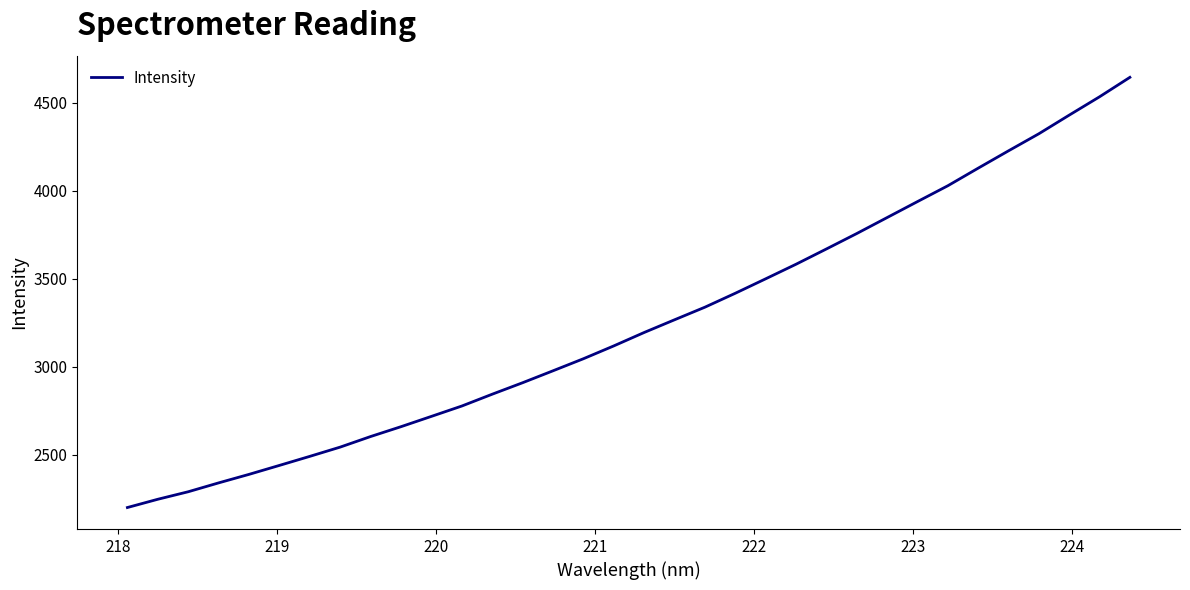

What is the maximum value shown in the chart?

4644.3